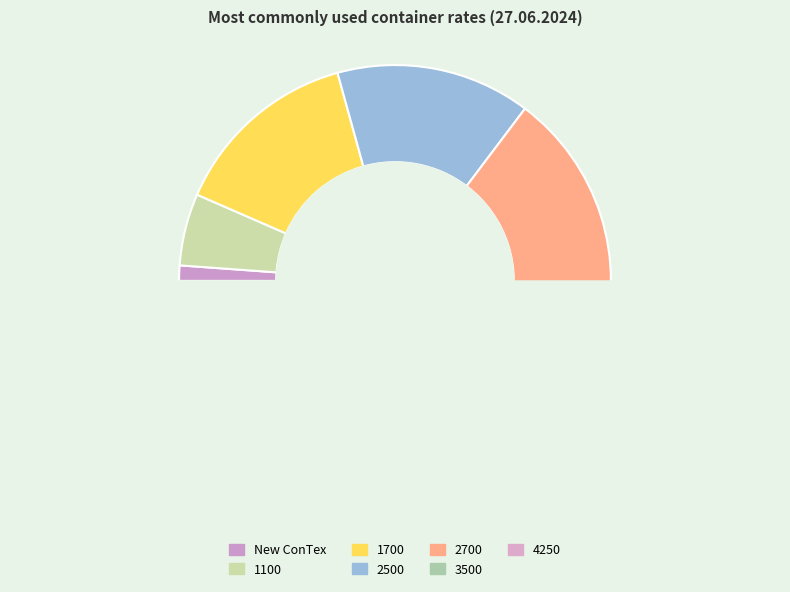

Which slice is the smallest?

New ConTex